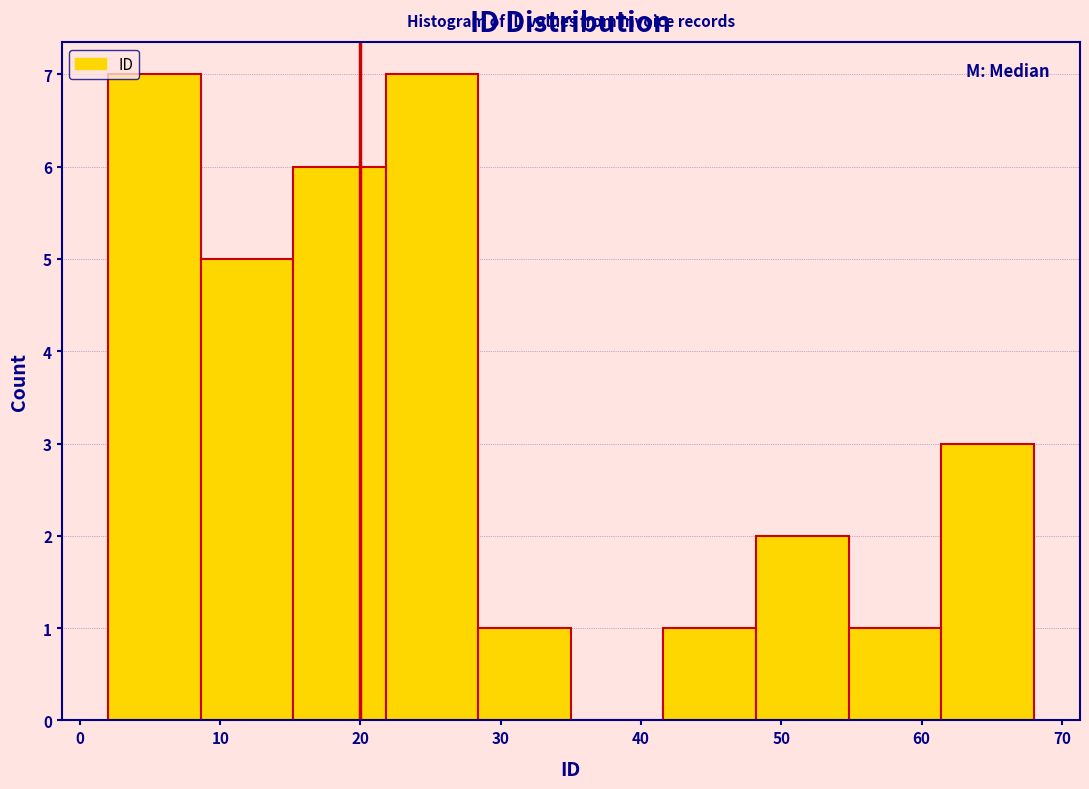

Reading left to right, transcribe this chart: for each bar, give the range it covers on the x-axis and its height. Neither the bar edges nor the heights are printed on the chart, so give them approximately, as read against the axes.

2.0 to 8.6: 7
8.6 to 15.2: 5
15.2 to 21.8: 6
21.8 to 28.4: 7
28.4 to 35.0: 1
35.0 to 41.6: 0
41.6 to 48.2: 1
48.2 to 54.8: 2
54.8 to 61.4: 1
61.4 to 68.0: 3